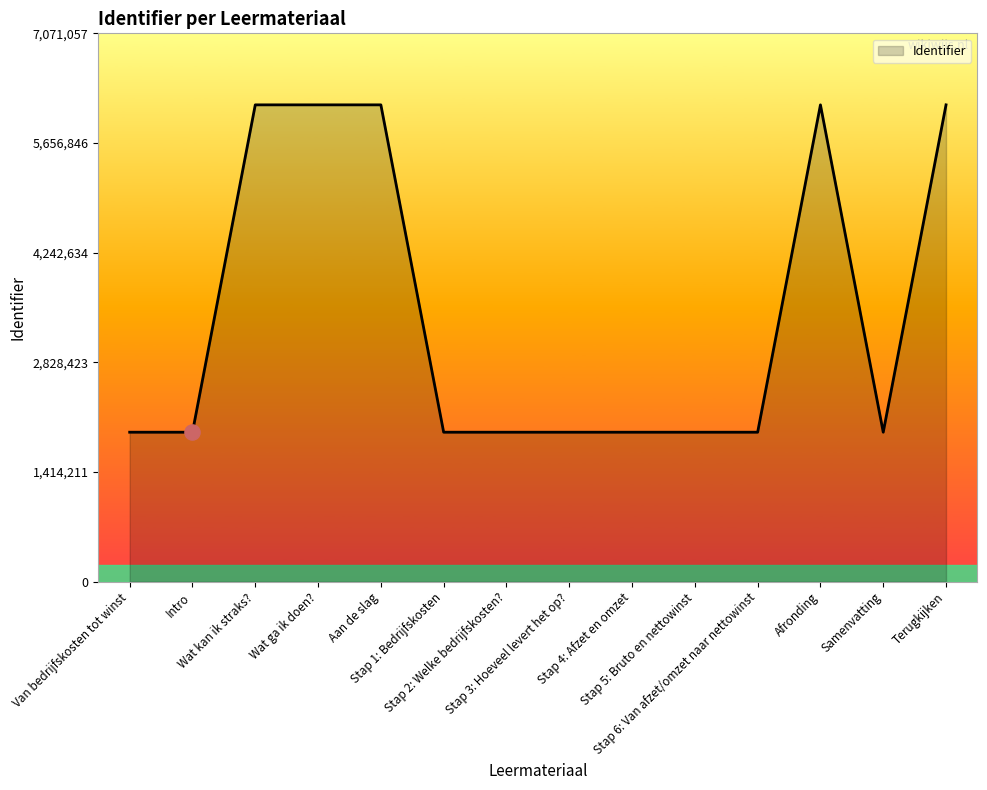

Between Afronding and Van bedrijfskosten tot winst, which is larger?

Afronding